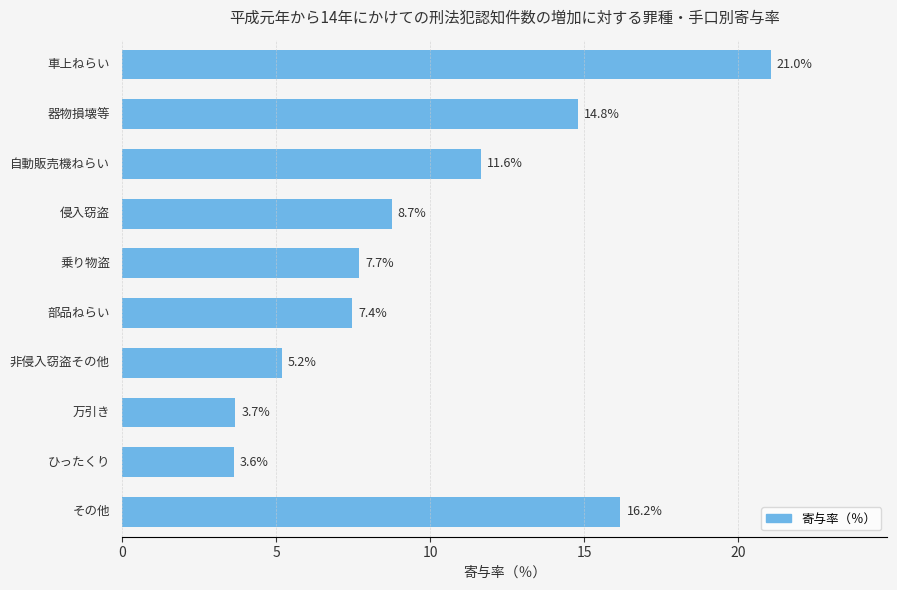

What is the value of the 8th bar from the top?

3.7